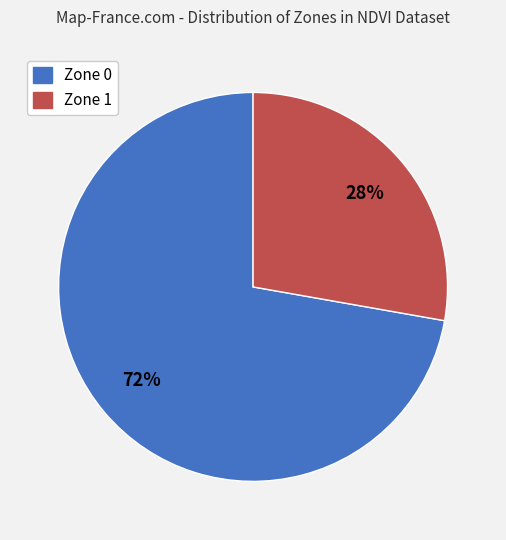

How many segments does this pie chart have?

2